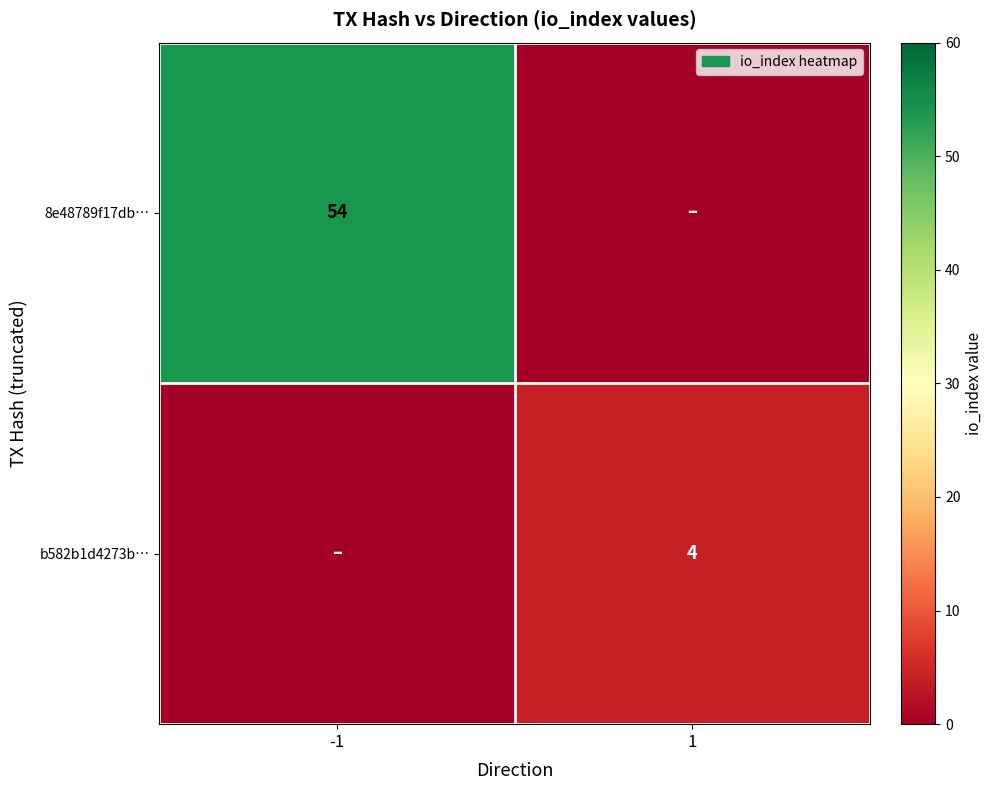

True or false: b582b1d4273b… has a value of 3 at 1.

False